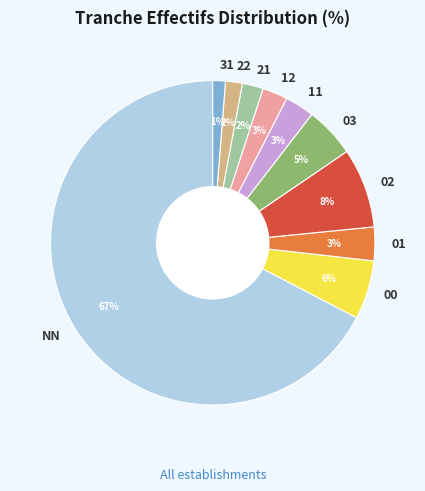

True or false: 21 accounts for 2% of the total.

True